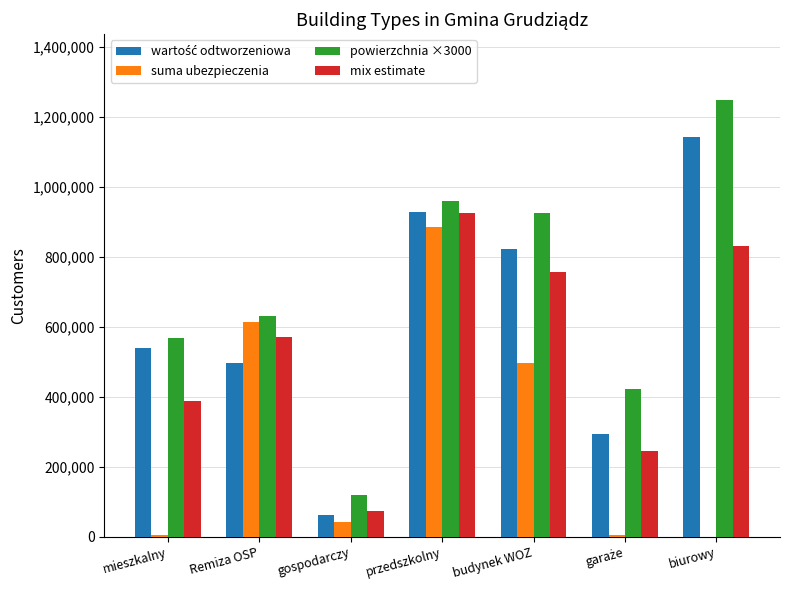

At which category is the sum across all series the highest?

przedszkolny